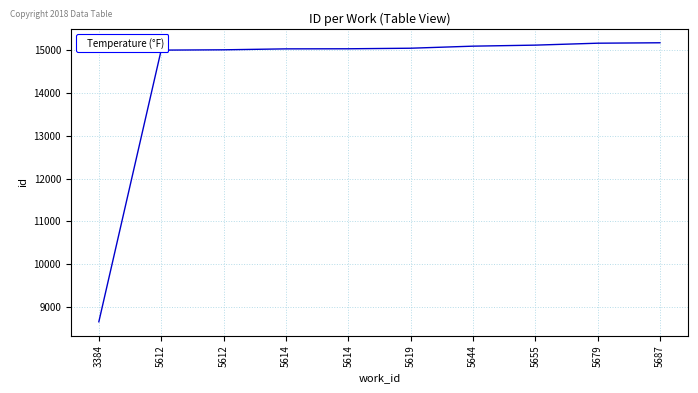

How many lines are shown in the chart?

1